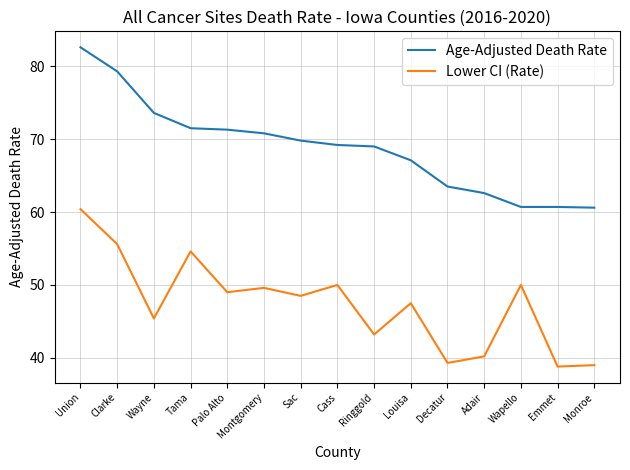

What are all the series names shown in the legend?

Age-Adjusted Death Rate, Lower CI (Rate)